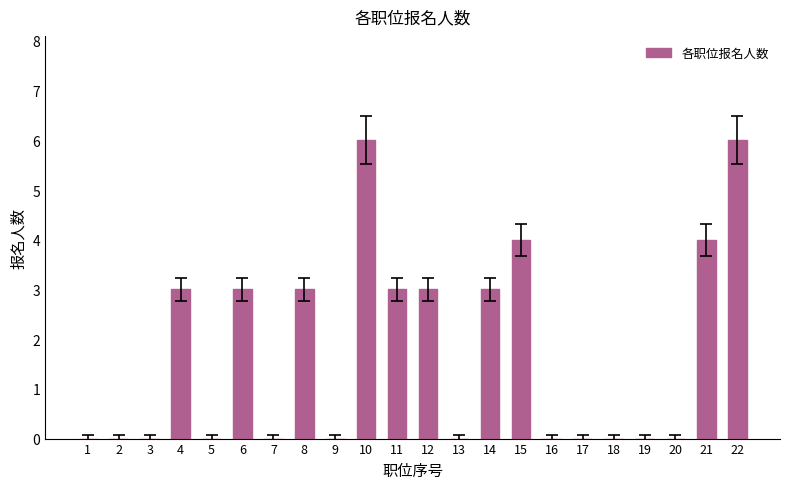

The value at 10 is 9. True or false?

False